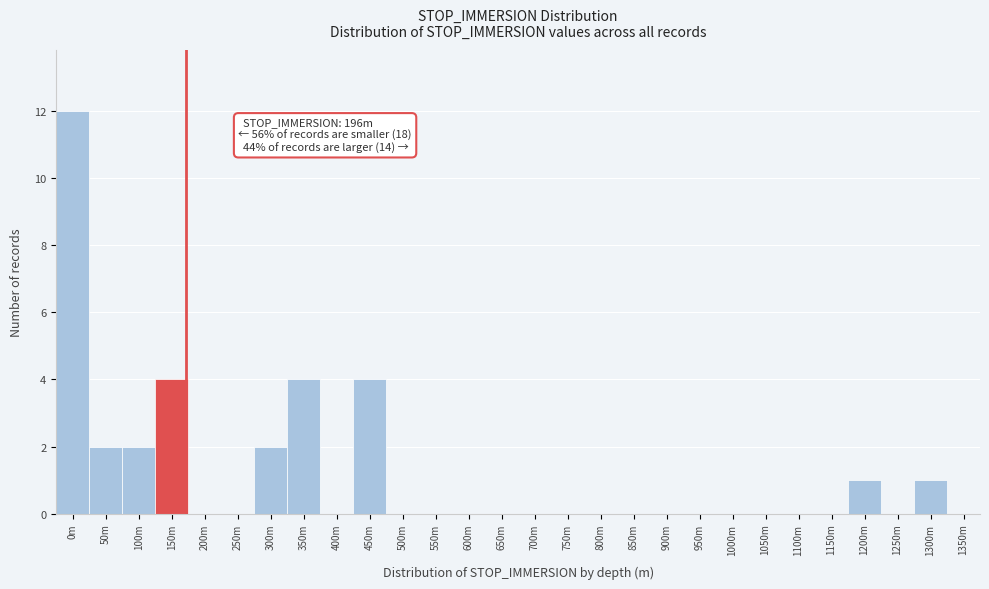

Reading right to left, extract all data points from this chart.

1350m=0	1300m=1	1250m=0	1200m=1	1150m=0	1100m=0	1050m=0	1000m=0	950m=0	900m=0	850m=0	800m=0	750m=0	700m=0	650m=0	600m=0	550m=0	500m=0	450m=4	400m=0	350m=4	300m=2	250m=0	200m=0	150m=4	100m=2	50m=2	0m=12